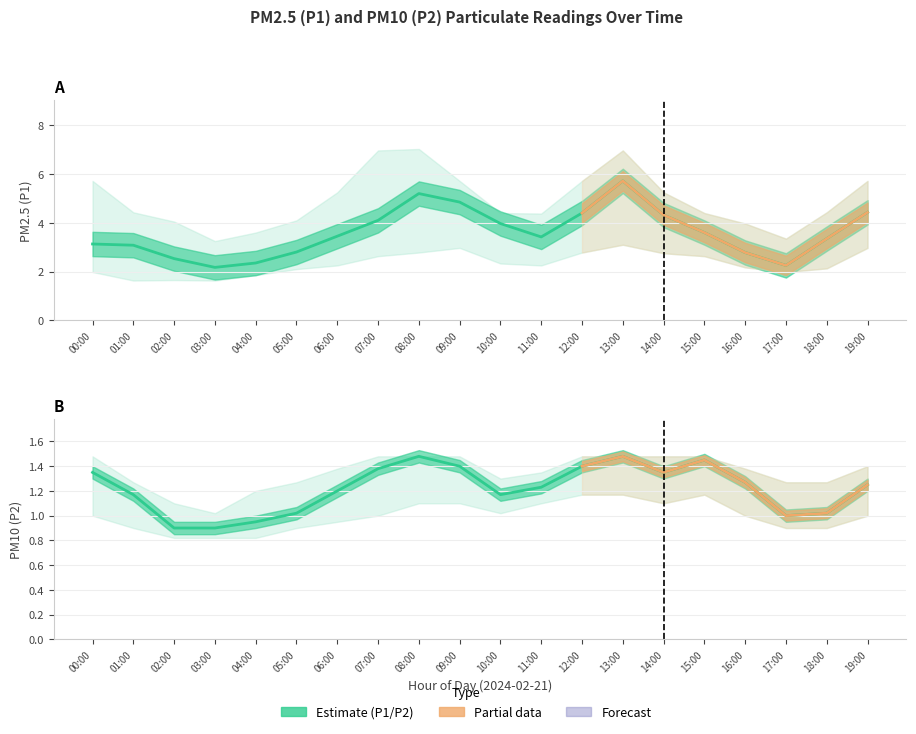

What is the value of the P2 point at the 11th from the left?

1.2